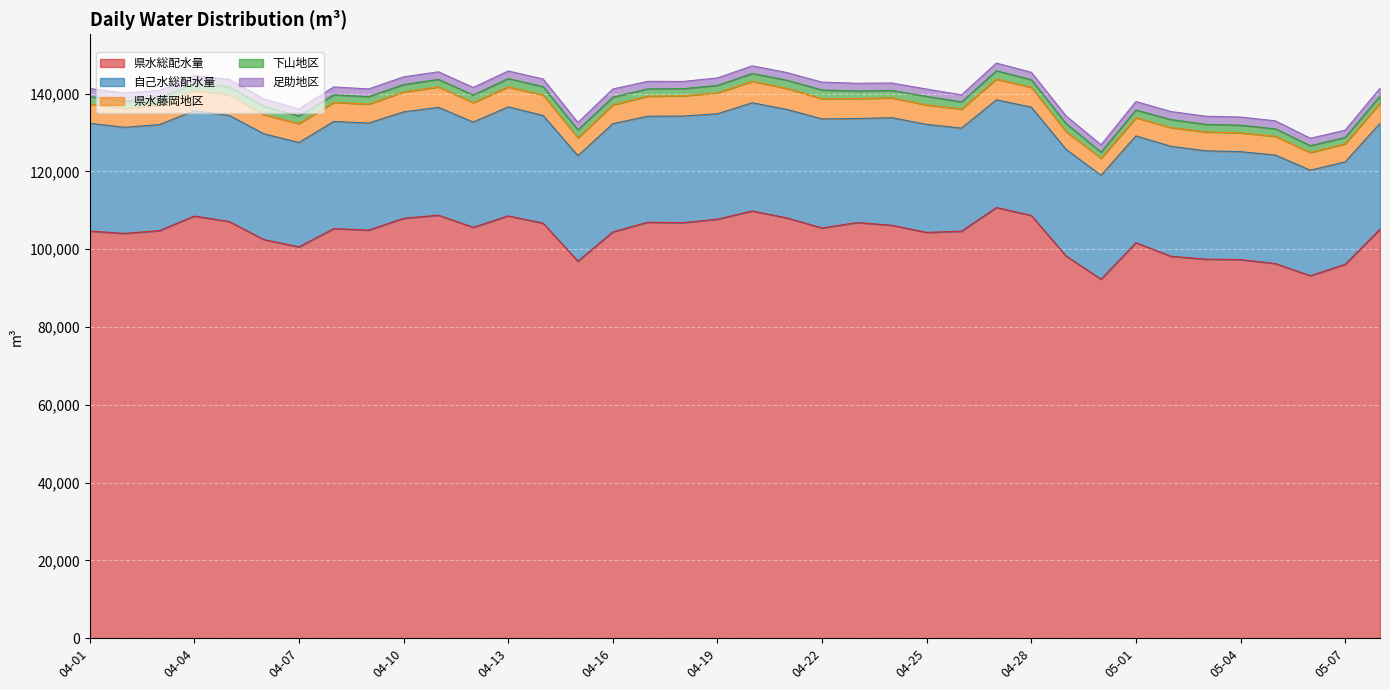

True or false: 県水藤岡地区 has a value of 9145 at 04-23.

False